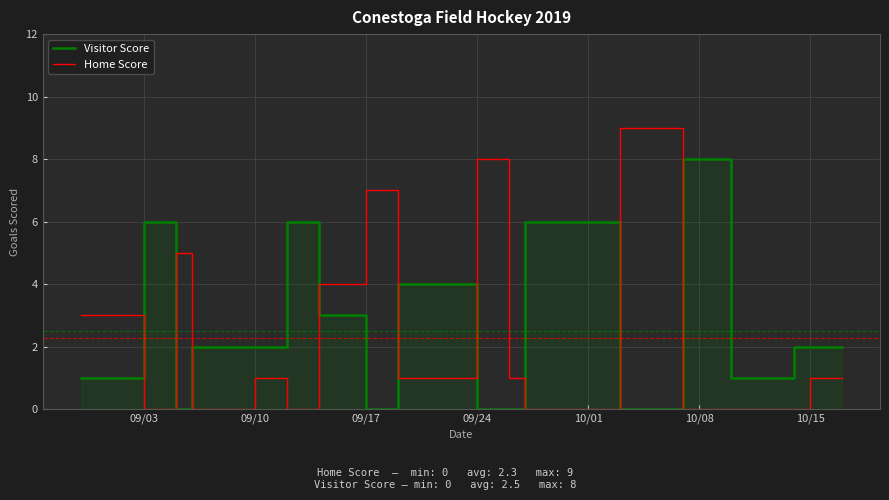

What is the maximum value for Home Score?

9